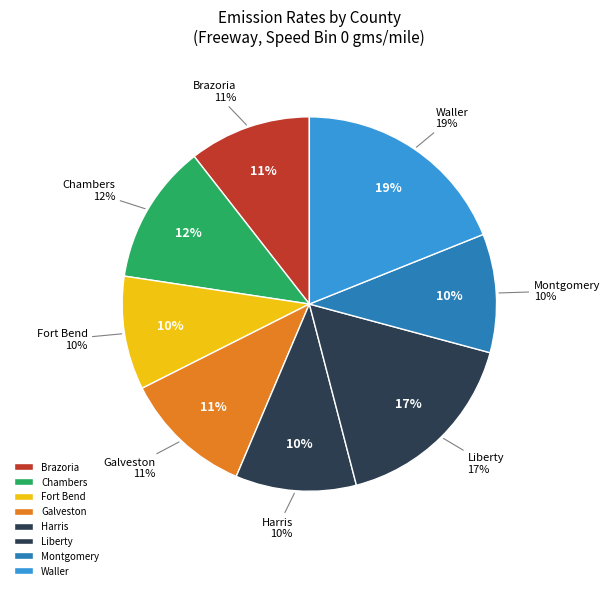

To the nearest percent, what is the combined percentage of Liberty and Waller?

36%